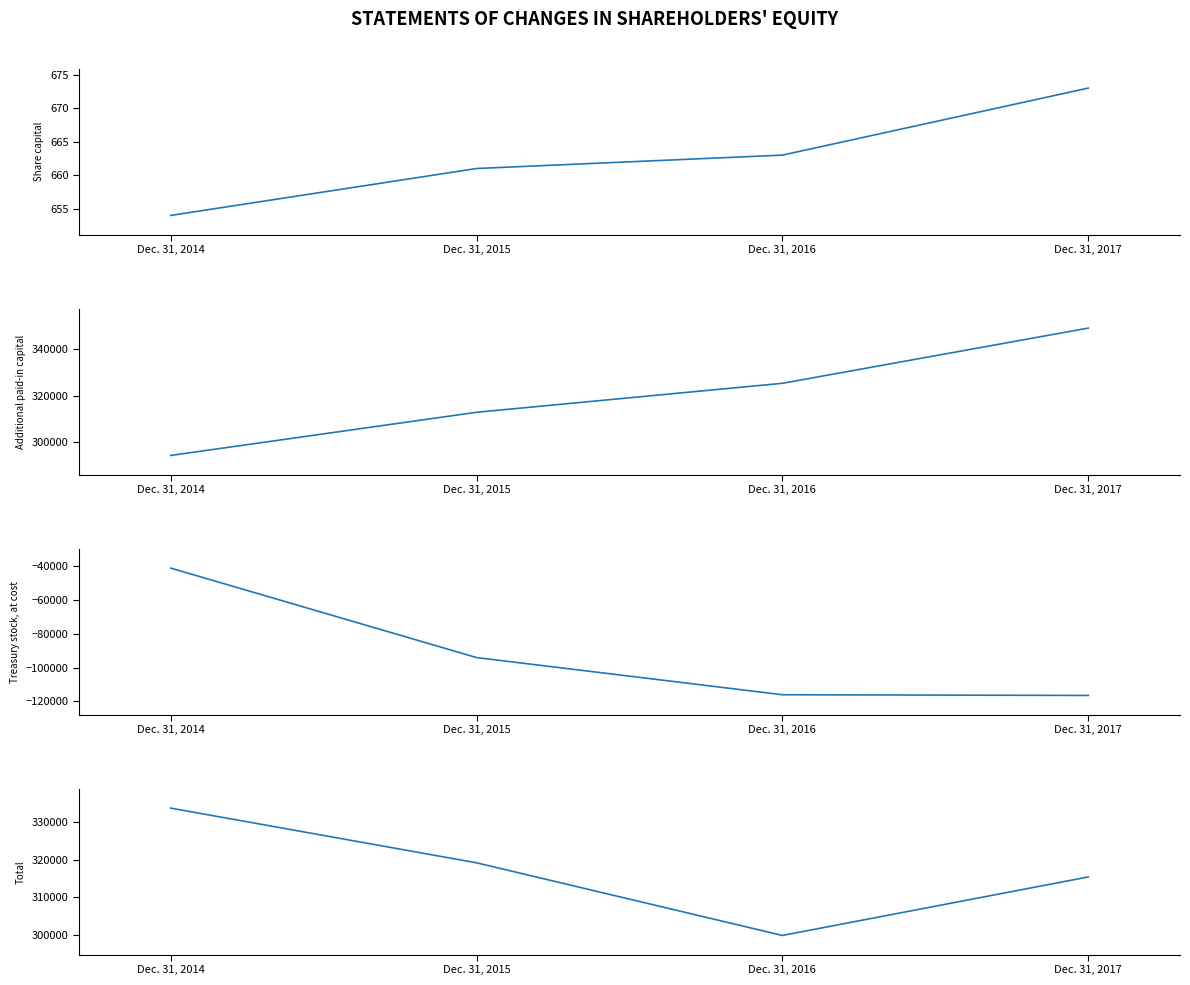

Is it true that Treasury stock, at cost [Member] equals -34364 at Dec. 31, 2015?

False